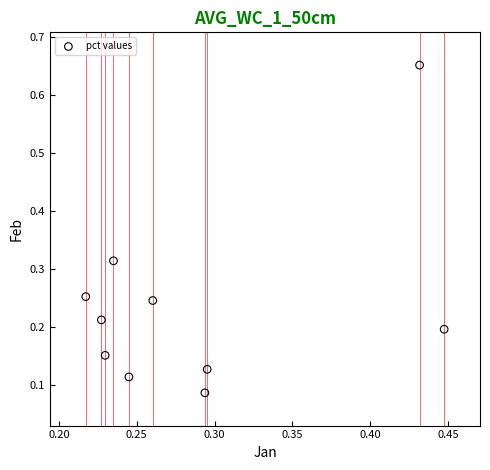

What is the range of Y values (max minus min)?

0.6